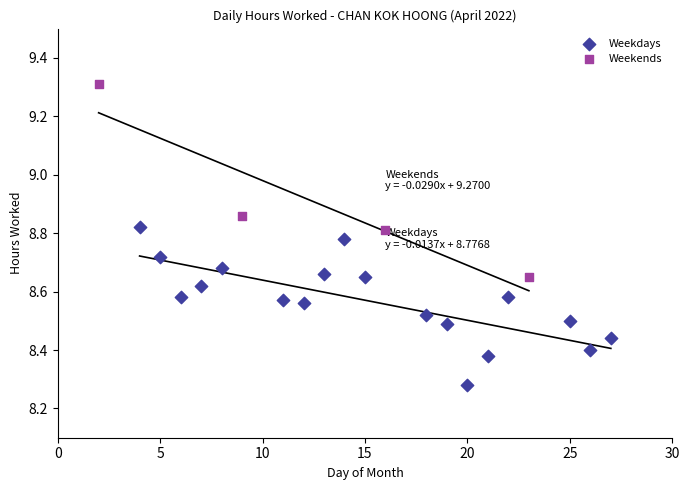

Which series contains the lowest Y value?

Weekdays